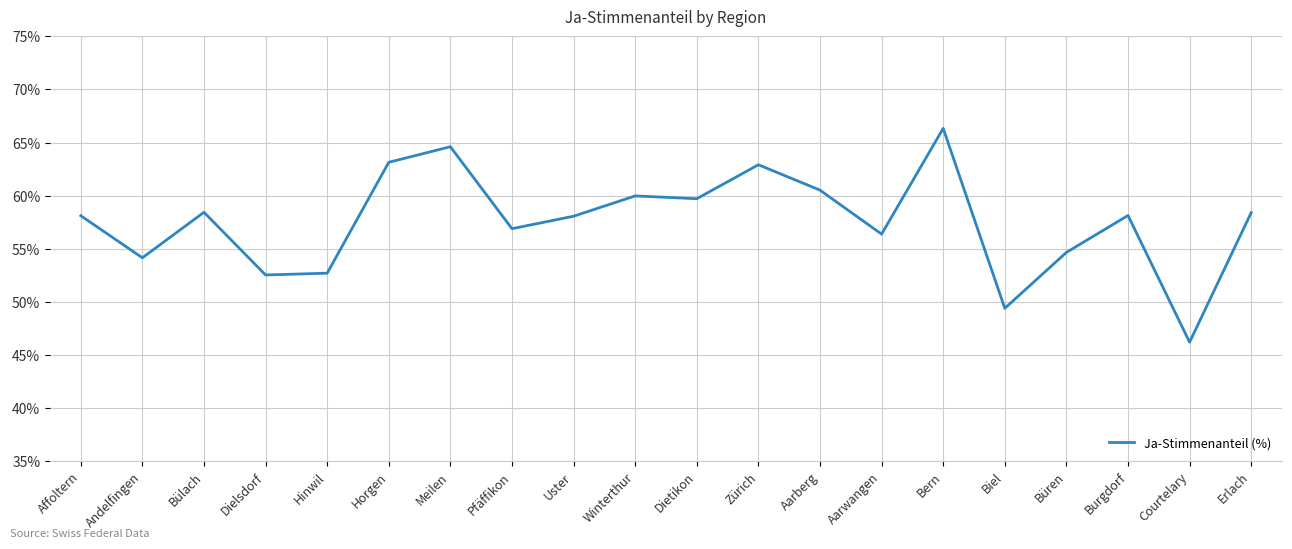

What position from the right is Biel?

5